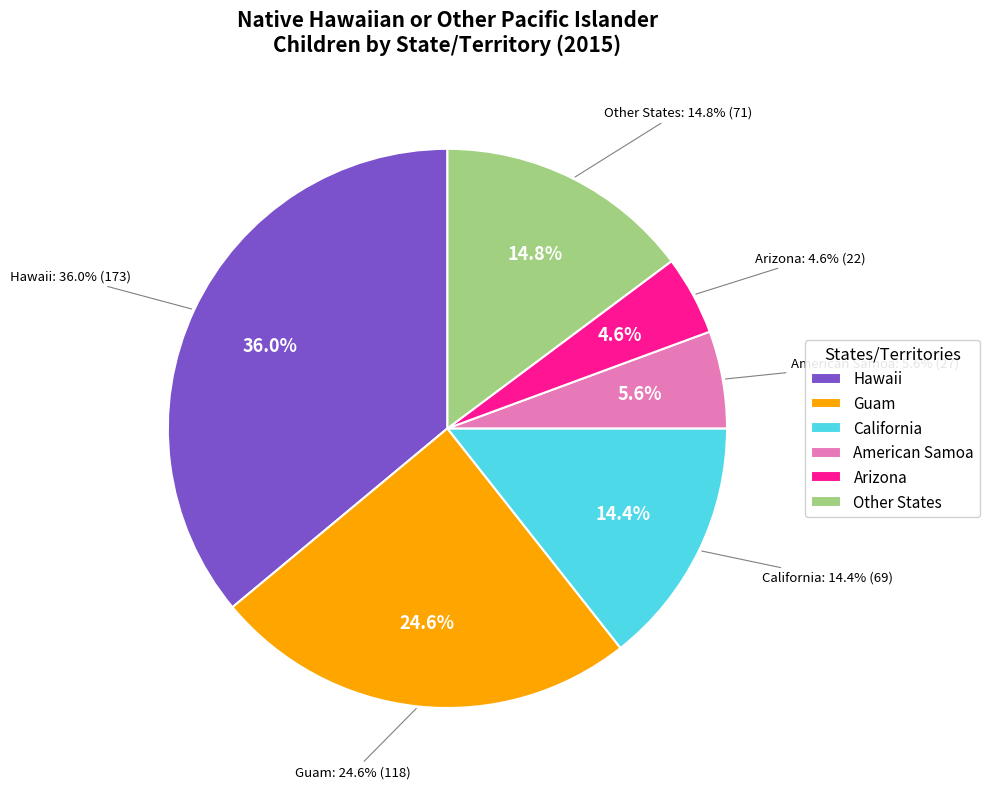

Which category has the biggest portion of the pie?

Hawaii